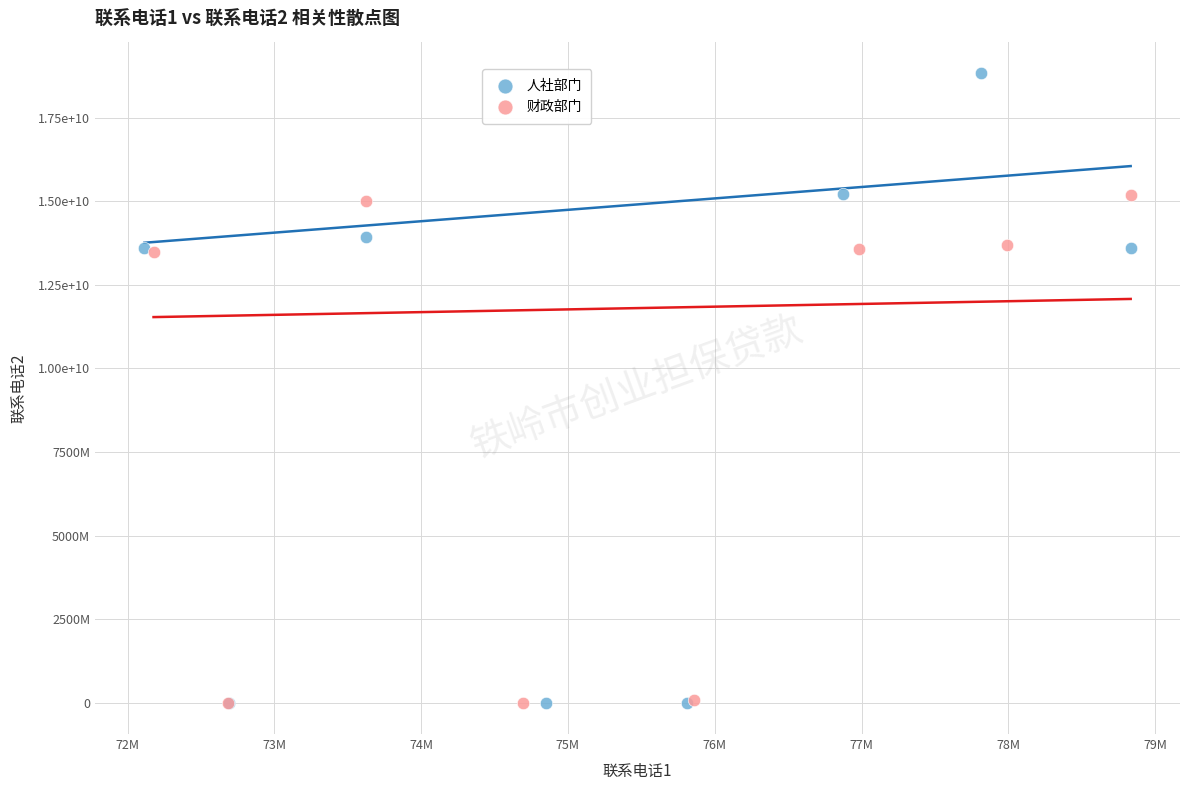

Which series contains the highest Y value?

人社部门